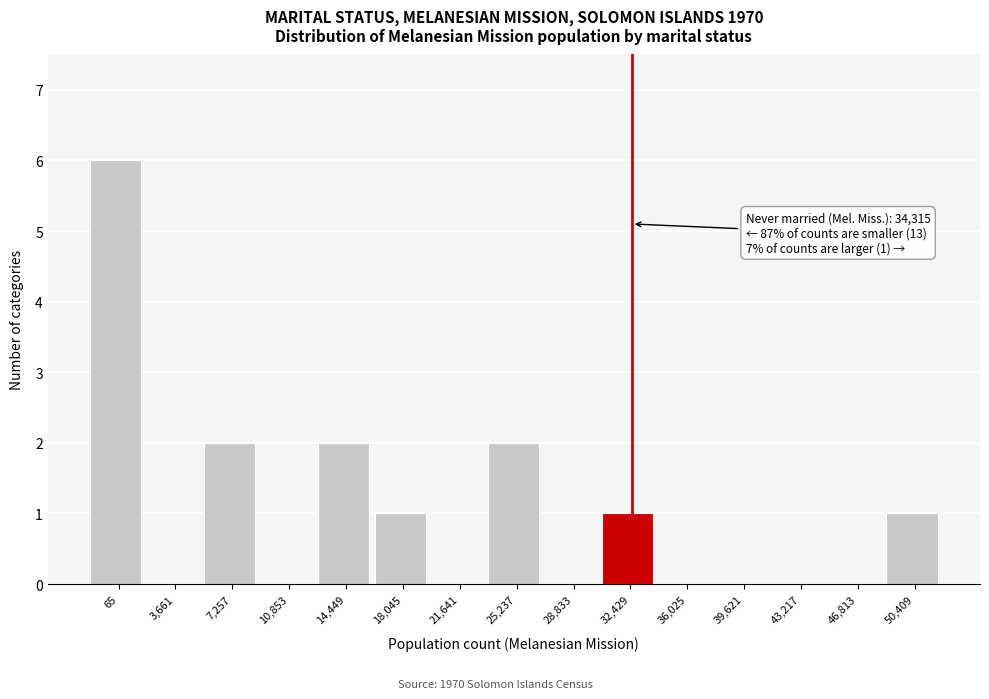

Reading left to right, transcribe all the data shown in this chart.

65=6	3,661=0	7,257=2	10,853=0	14,449=2	18,045=1	21,641=0	25,237=2	28,833=0	32,429=1	36,025=0	39,621=0	43,217=0	46,813=0	50,409=1